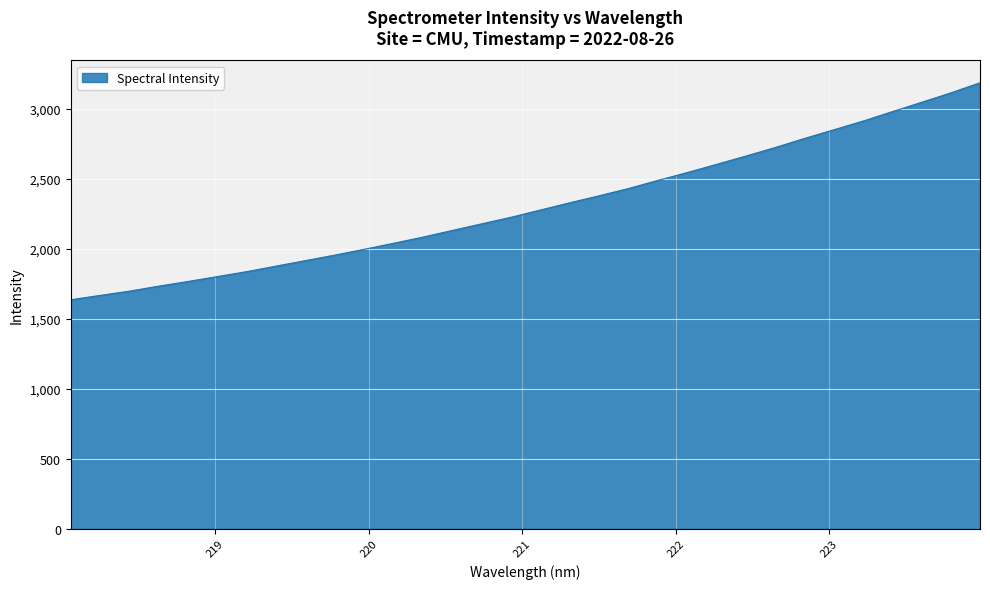

What is the minimum value shown in the chart?

1636.5